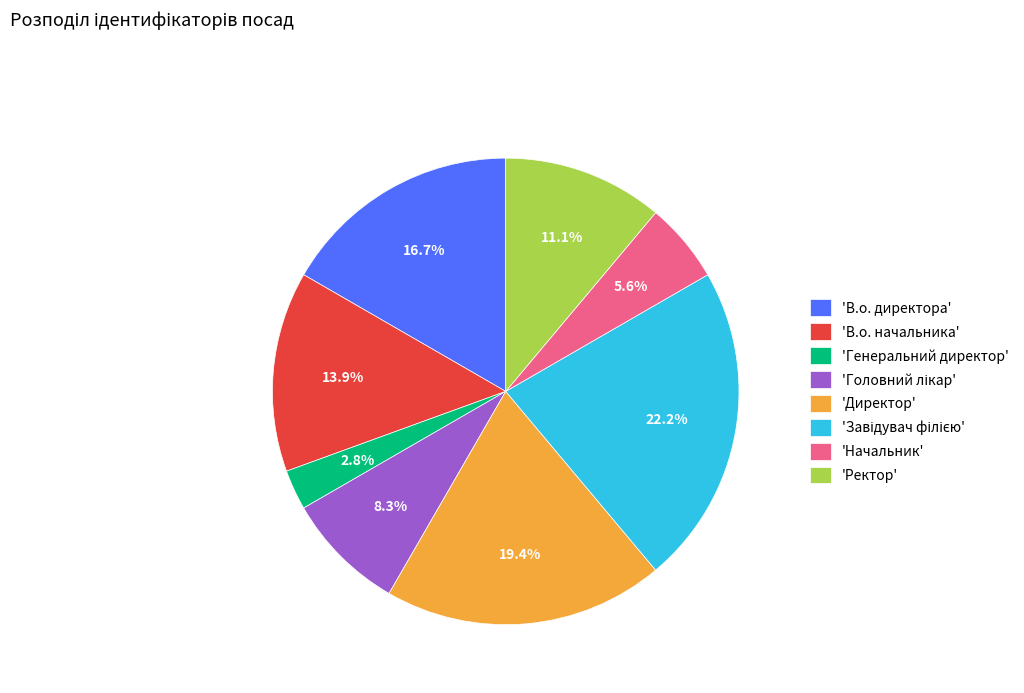

Which has a higher value, 'Генеральний директор' or 'Директор'?

'Директор'